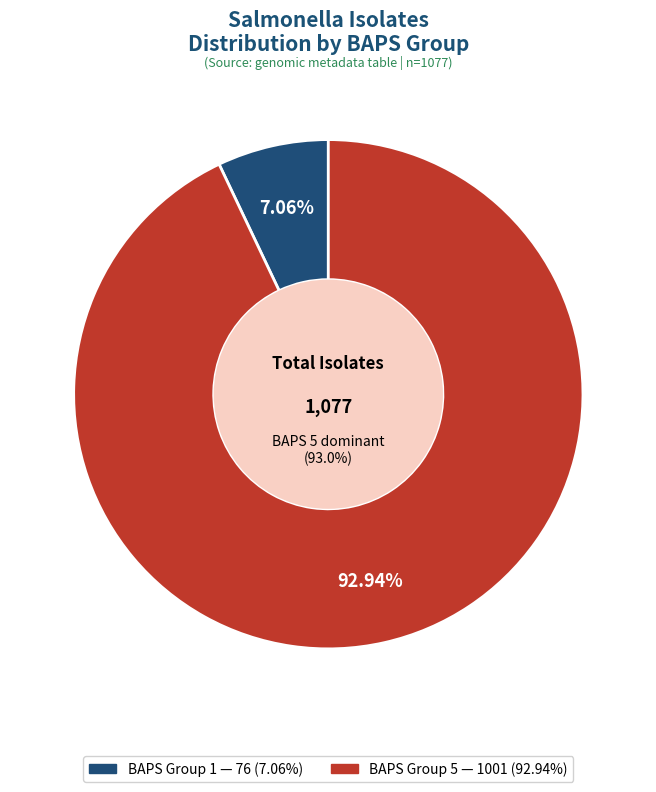

Does baps_1=5 account for over 50% of the chart?

Yes